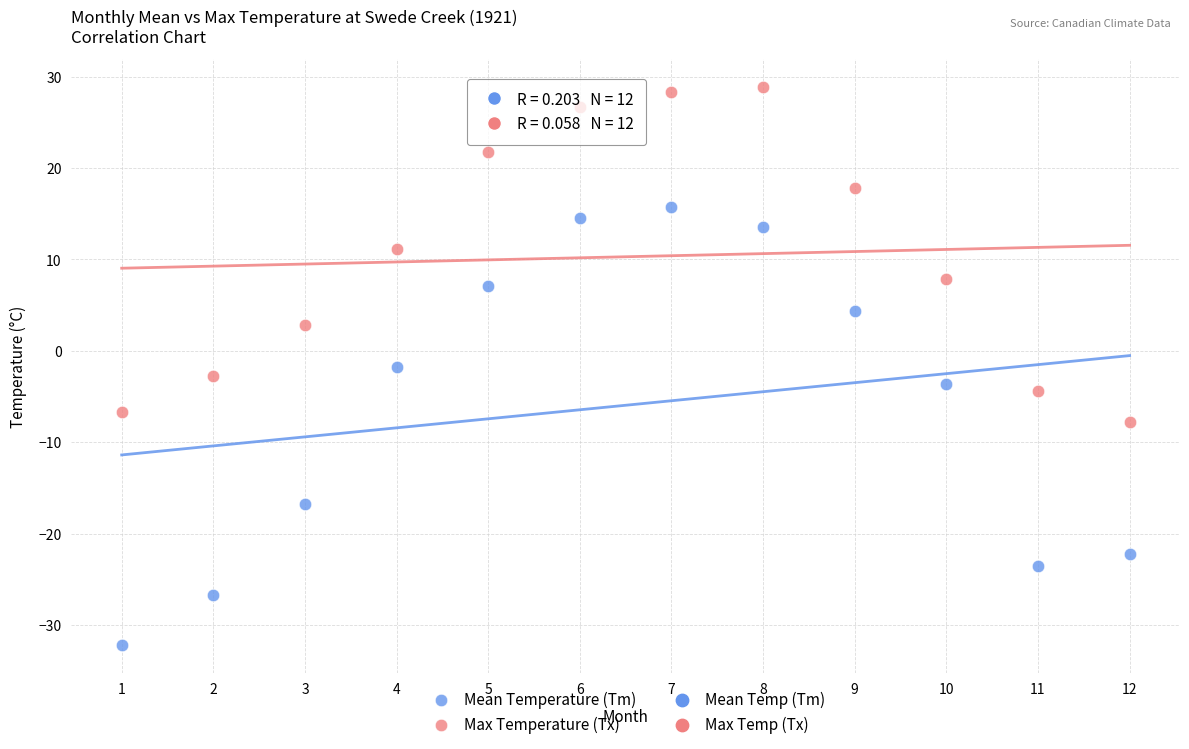

Which series reaches the minimum Y coordinate?

Mean Temperature (Tm)